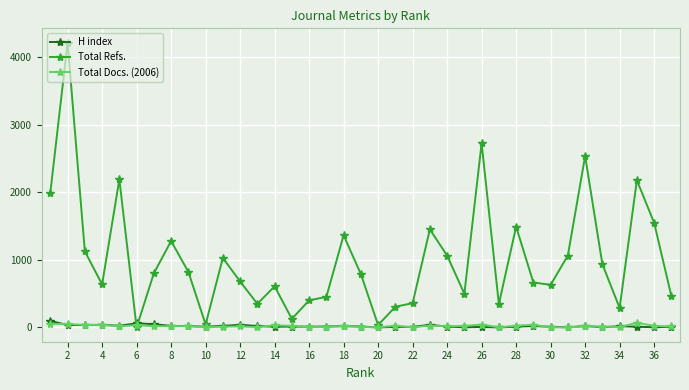

Which series has the largest range (max minus min)?

Total Refs.